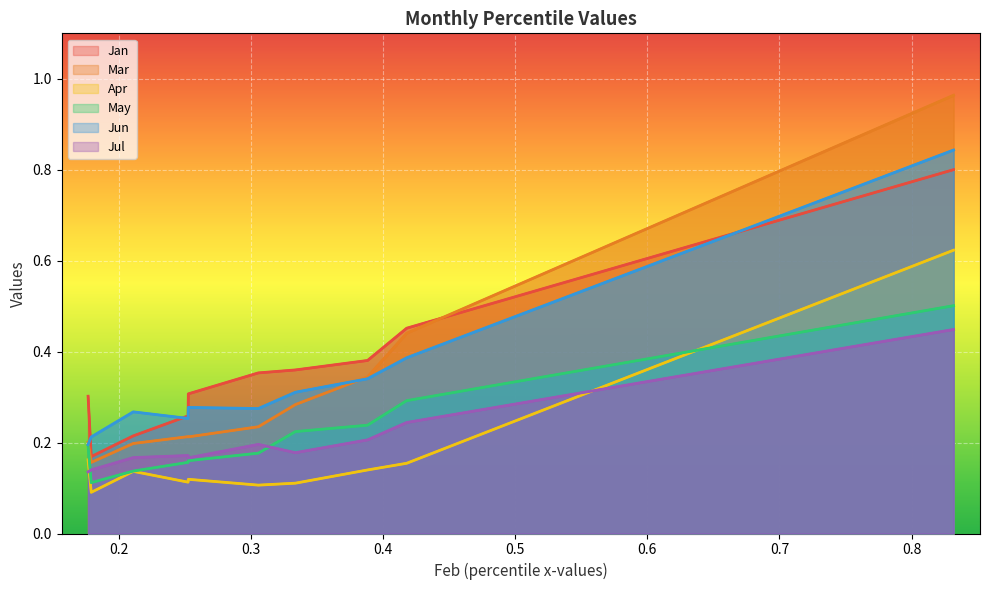

What is the value of the Jun point at the 9th from the left?

0.4